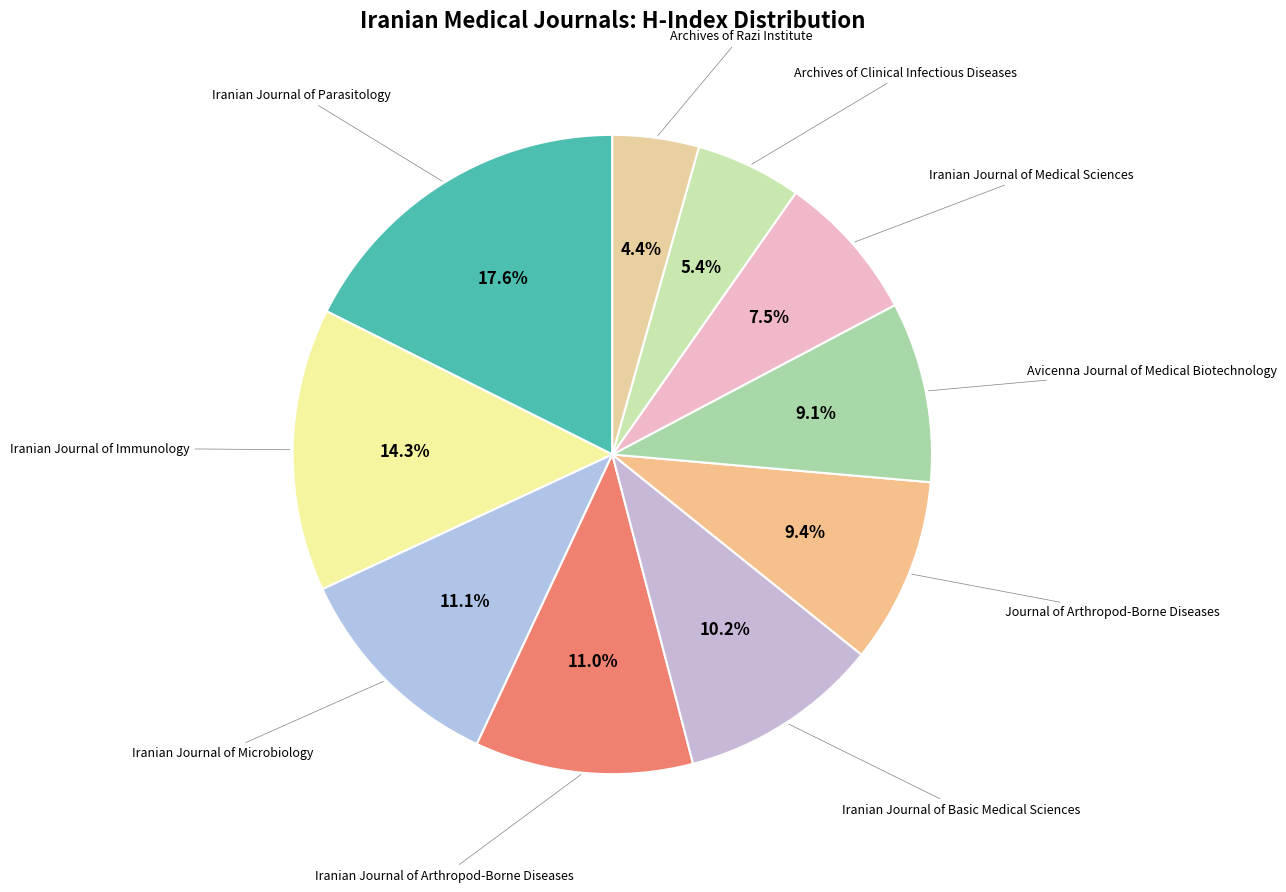

Count the number of slices in the pie.

10